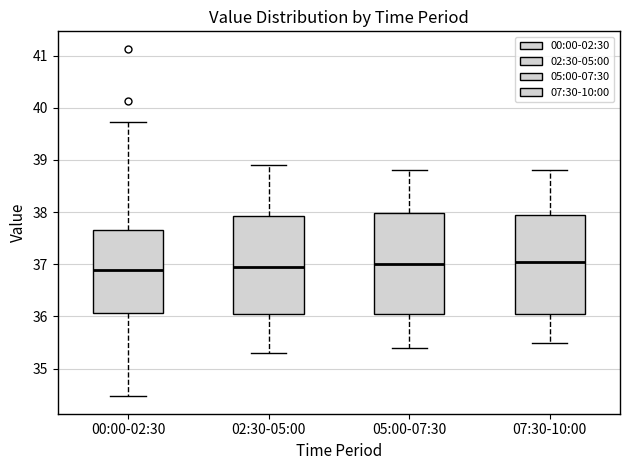

Reading left to right, transcribe this box plot: for each box, give where its median line is, the range the box spans, and where its two whiskers end, as read against the y-axis. The values are not printed on the chart, so give them approximately, as read against the axis.

00:00-02:30: median 36.9, box 36.1 to 37.7, whiskers 34.5 to 39.7
02:30-05:00: median 37.0, box 36.1 to 37.9, whiskers 35.3 to 38.9
05:00-07:30: median 37.0, box 36.1 to 38.0, whiskers 35.4 to 38.8
07:30-10:00: median 37.1, box 36.1 to 38.0, whiskers 35.5 to 38.8